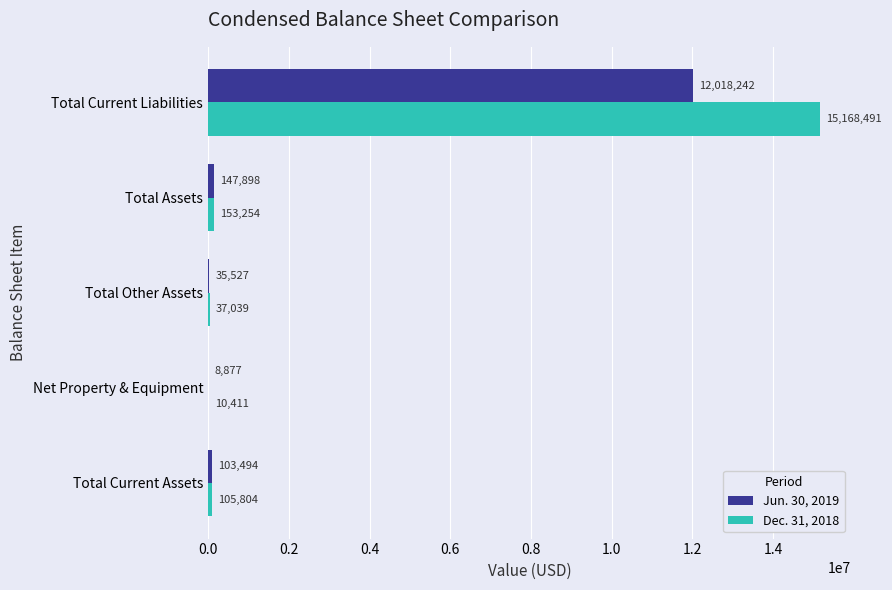

At which category is the sum across all series the highest?

Total Current Liabilities